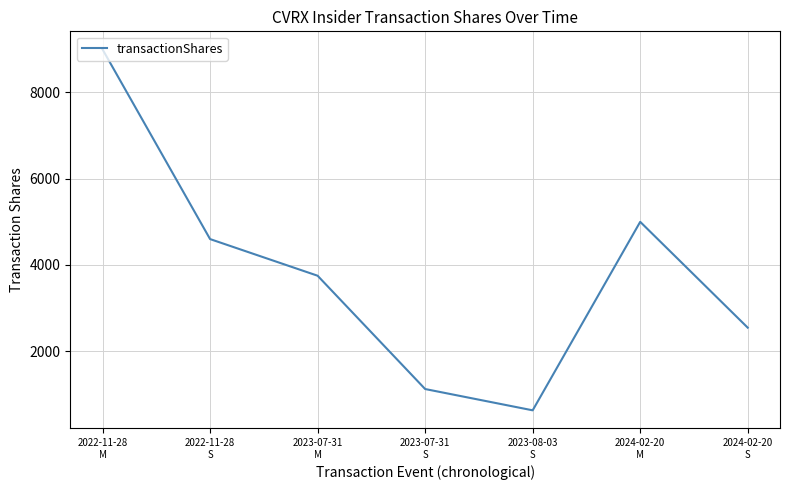

Count the number of categories in the chart.

7